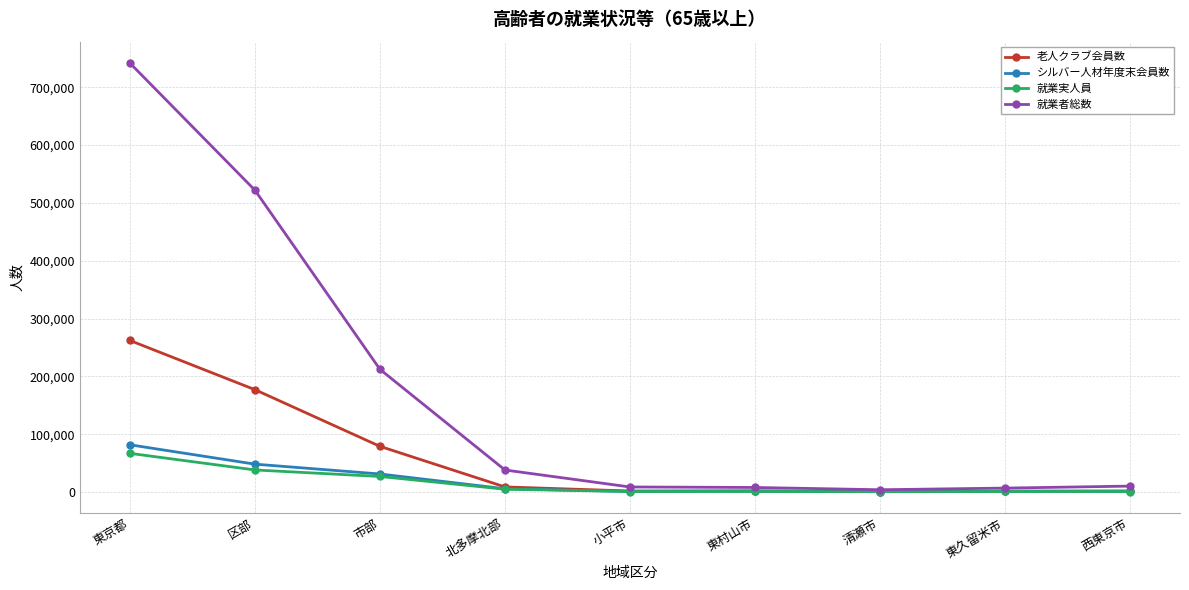

At which category does the chart reach its peak across all series?

東京都